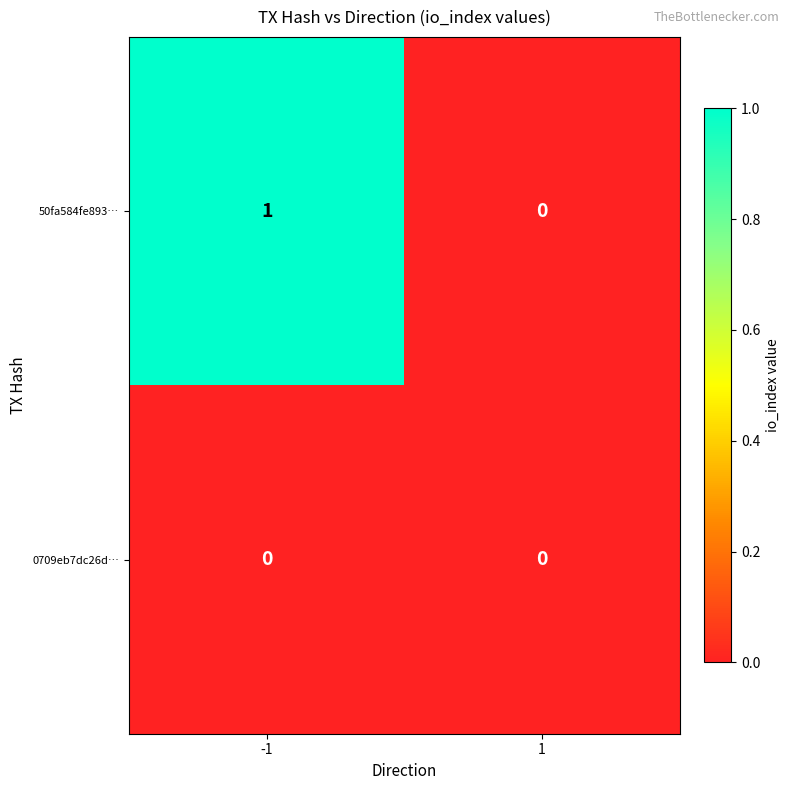

True or false: 0709eb7dc26d… has a value of 0 at 1.

True